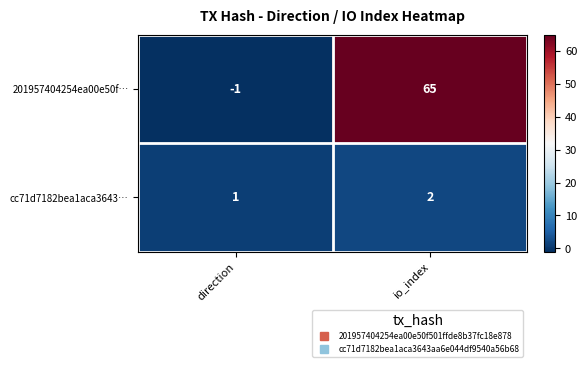

What is the maximum value for 201957404254ea00e50f…?

65